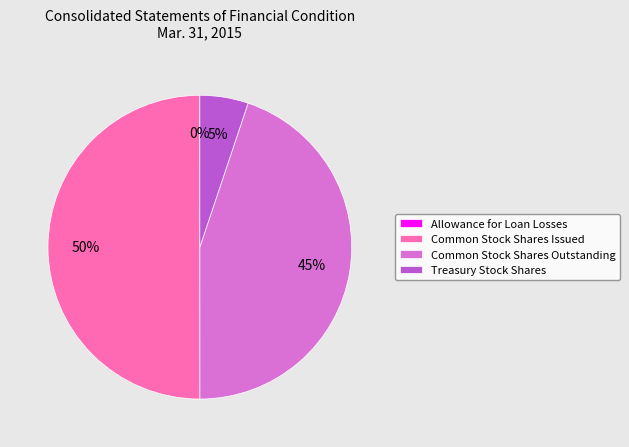

Between Common Stock Shares Issued and Common Stock Shares Outstanding, which is larger?

Common Stock Shares Issued